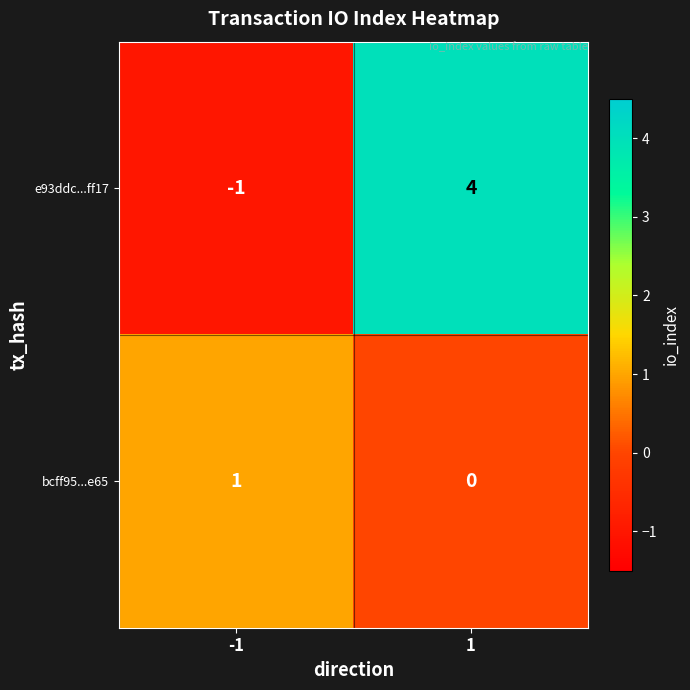

Which series has the widest spread of values?

e93ddc...ff17